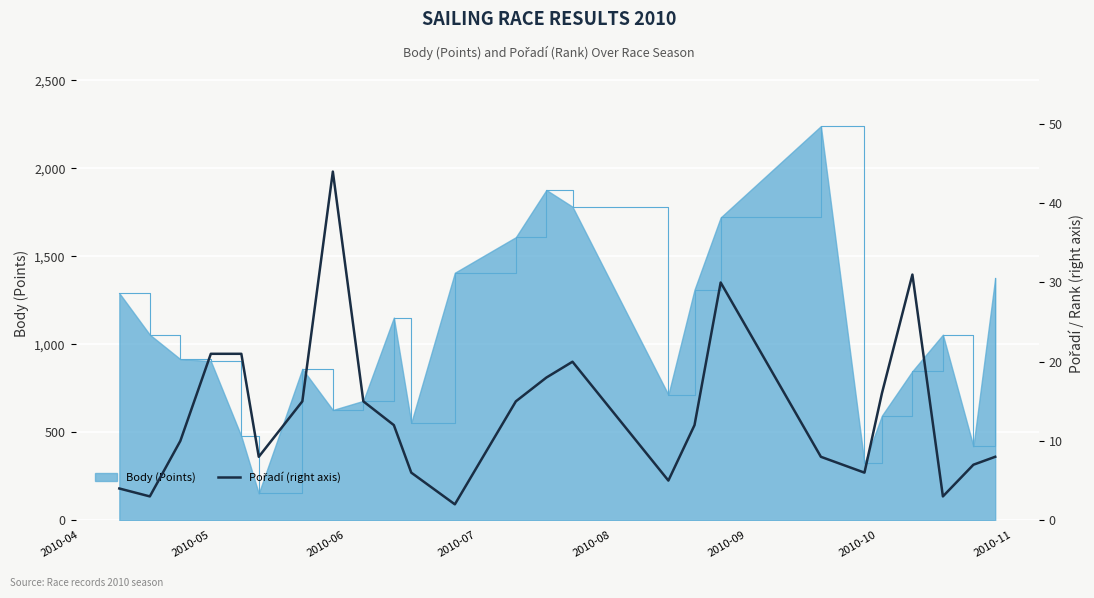

What is the minimum value for Body (Points)?

152